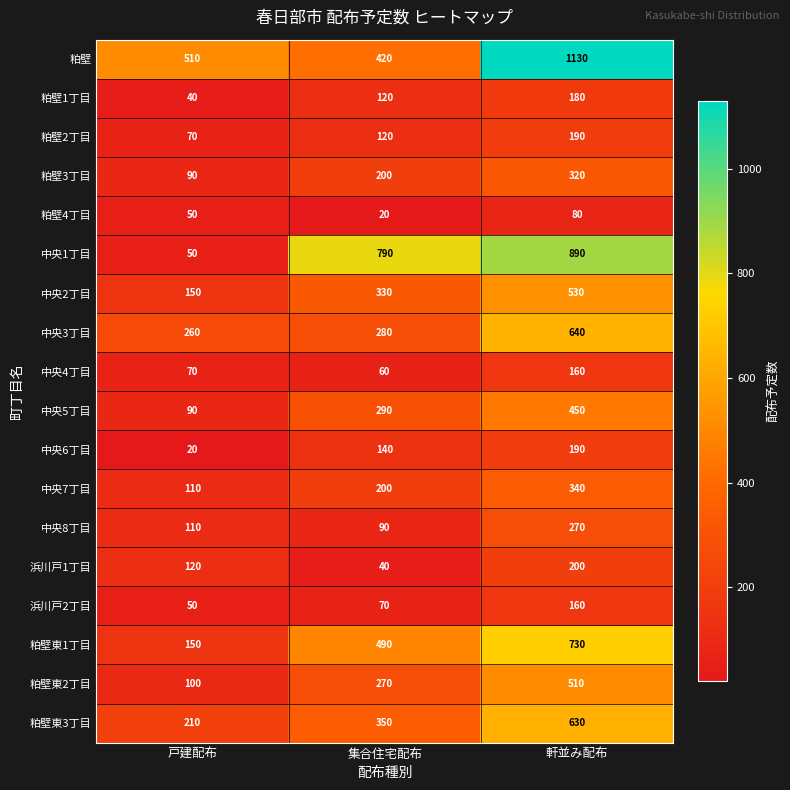

Which series has the largest total across all categories?

粕壁